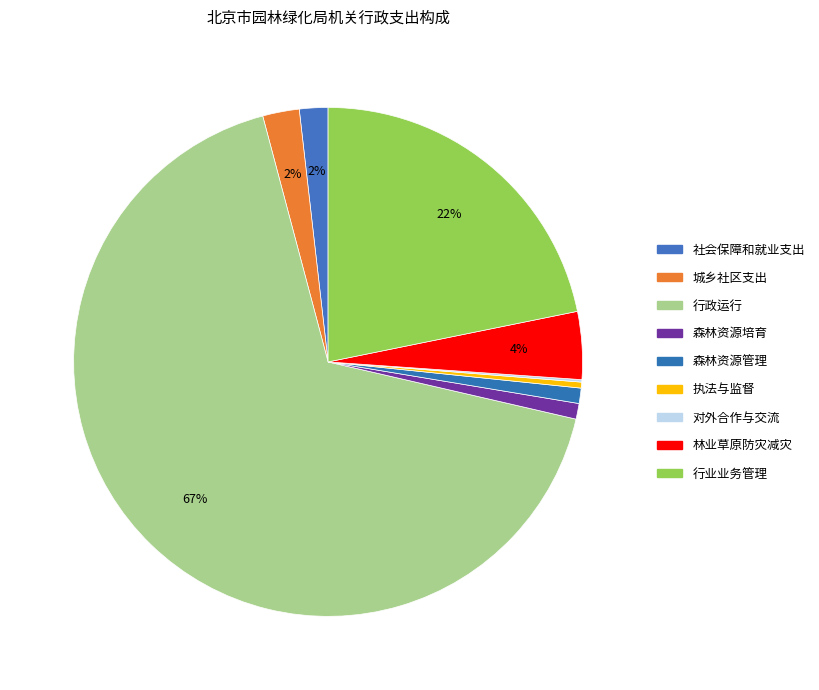

To the nearest percent, what is the difference between the 城乡社区支出 and 执法与监督 slice percentages?

2%